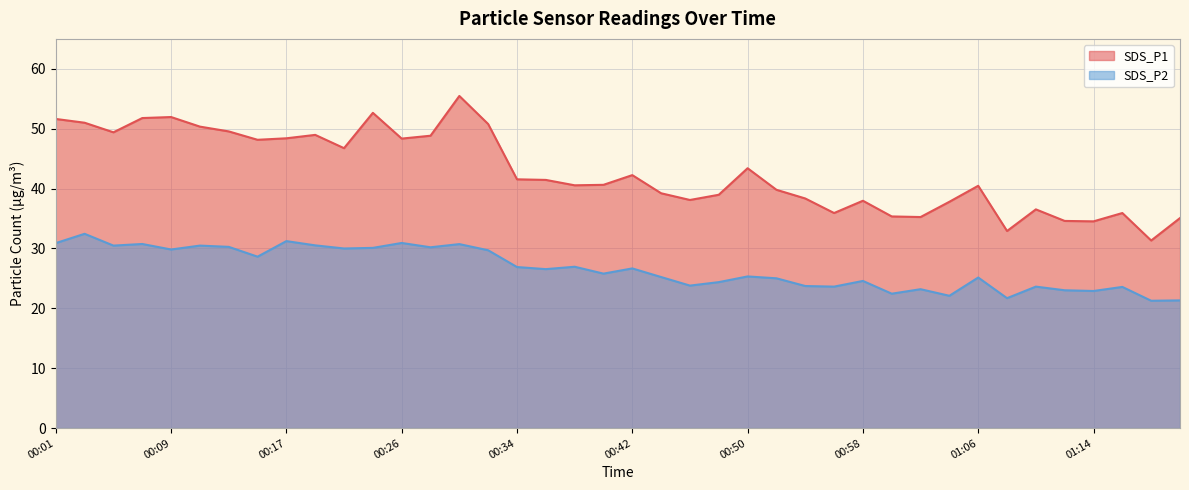

List the series in order of their overall mean, lowest first.

SDS_P2, SDS_P1